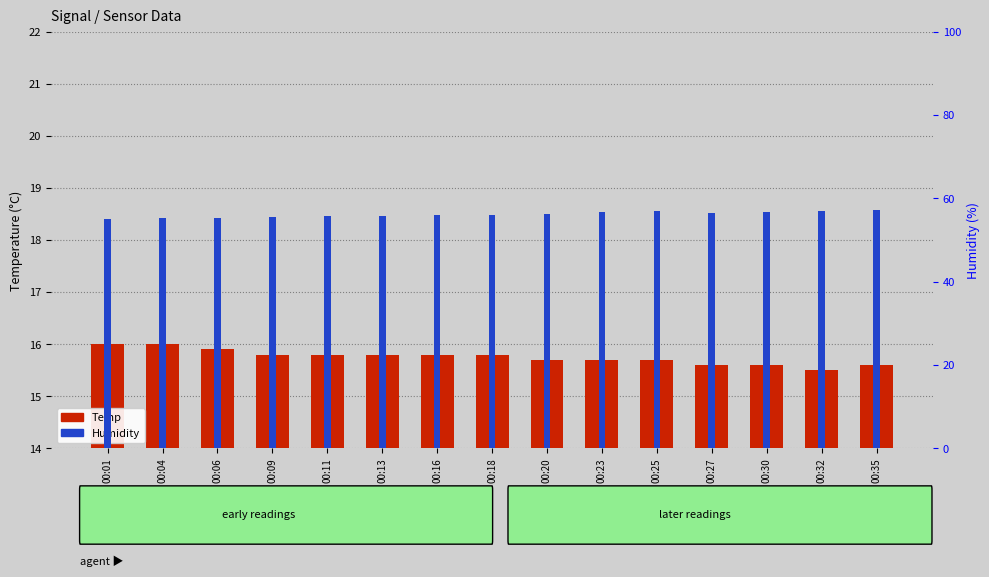

Reading left to right, transcribe all the data shown in this chart.

Temp: 16.0	16.0	15.9	15.8	15.8	15.8	15.8	15.8	15.7	15.7	15.7	15.6	15.6	15.5	15.6
Humidity: 55.1	55.4	55.2	55.5	55.8	55.9	56.1	56.0	56.3	56.8	56.9	56.5	56.7	56.9	57.3